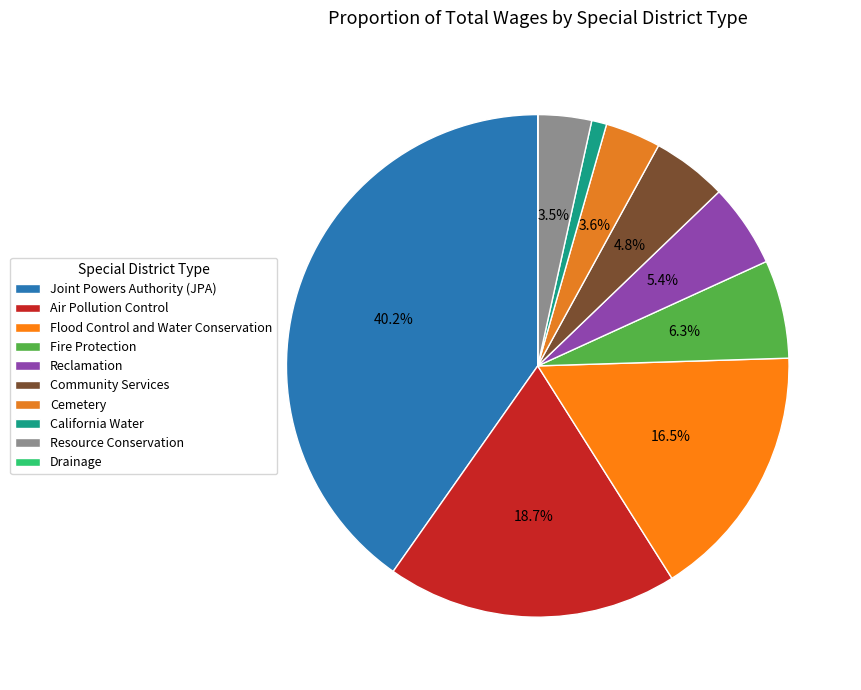

Which category has the smallest portion of the pie?

Drainage